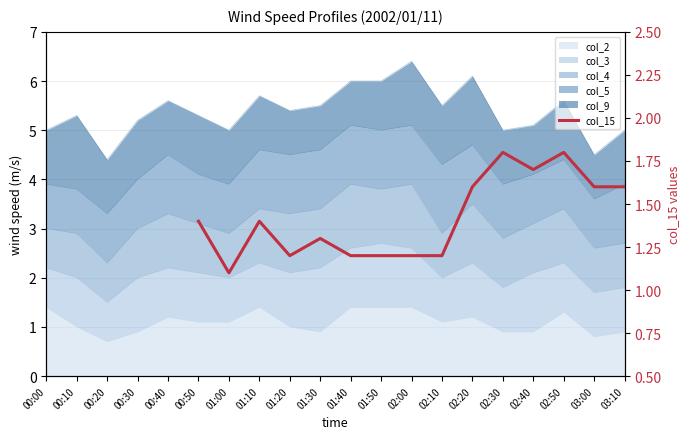

Which label corresponds to the largest value in the chart?

02:30